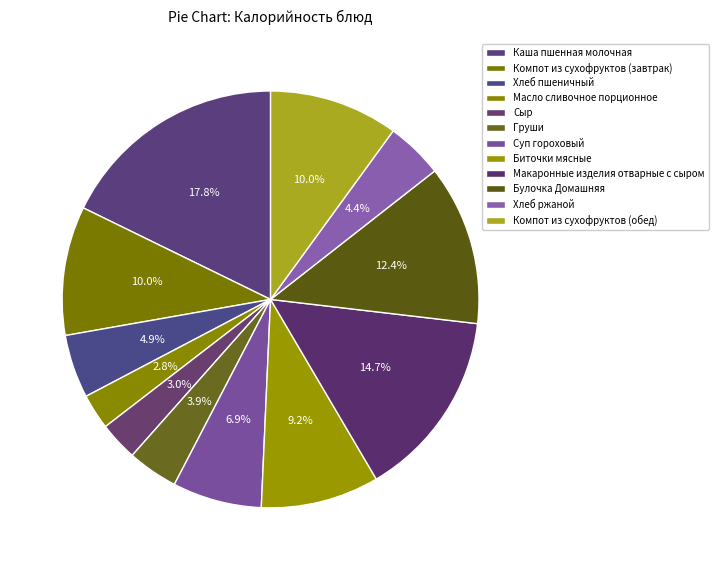

To the nearest percent, what is the difference between the largest and smallest slice percentages?

15%